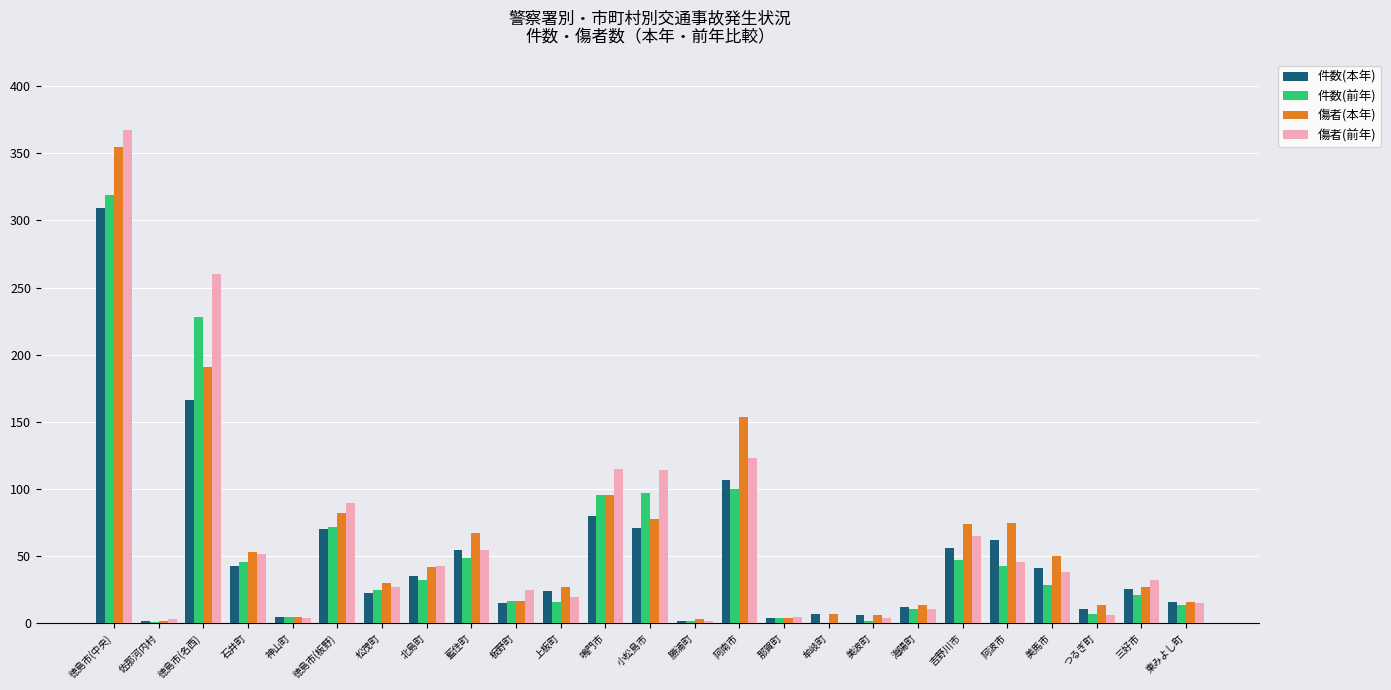

What is the sum of all 件数(前年) values?

1283